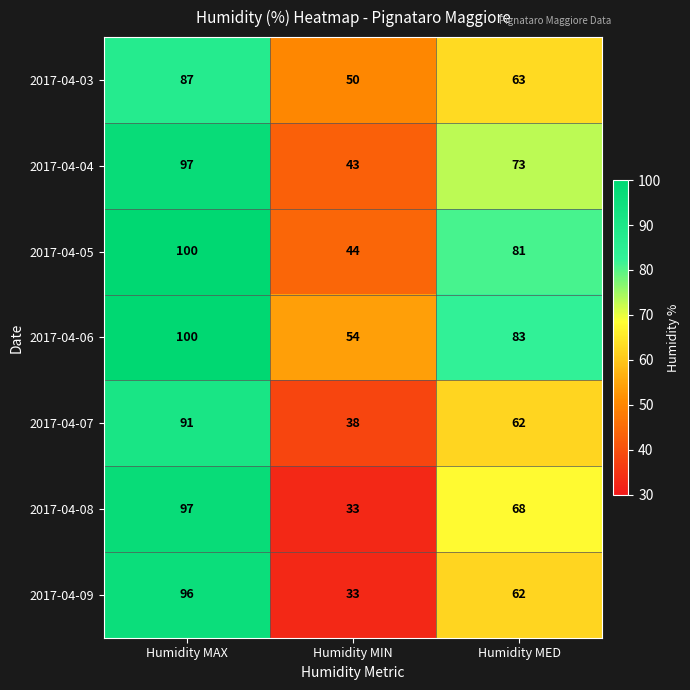

What value does the 2017-04-06 series have at Humidity MIN, to the nearest 10?

50